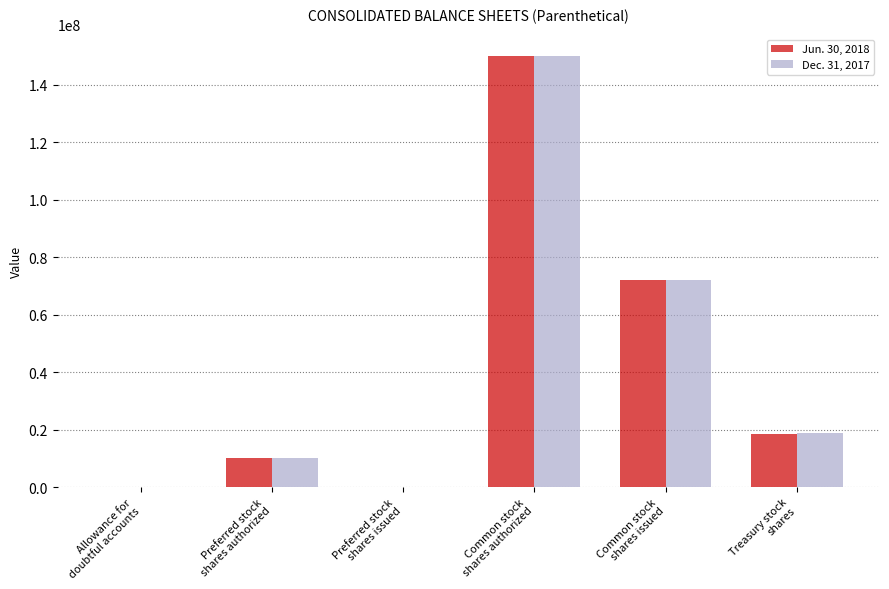

What is the maximum value shown in the chart?

150000000